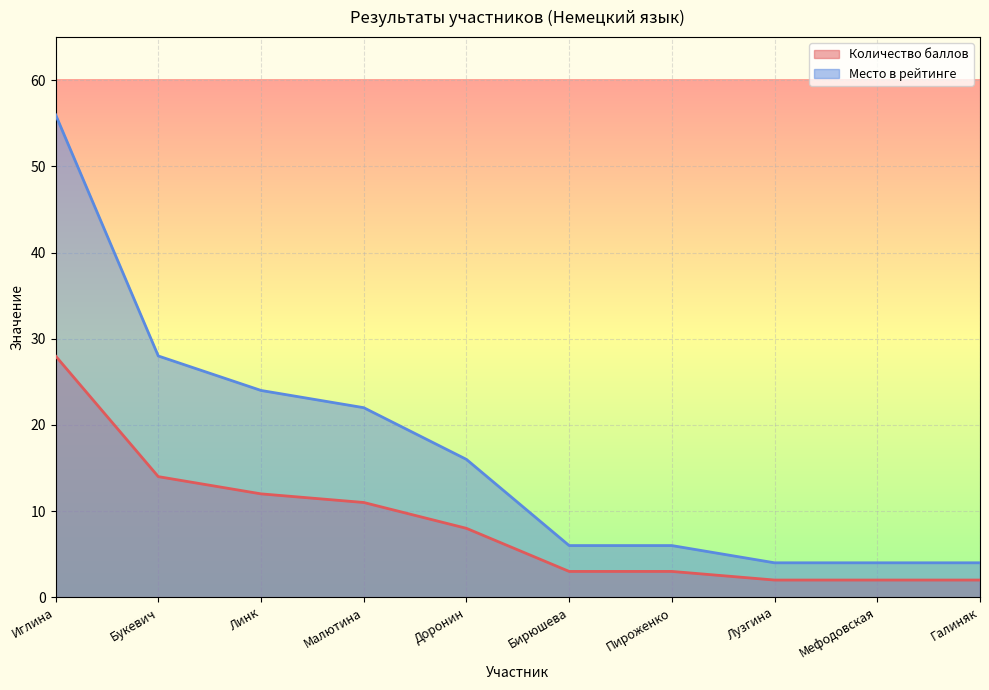

What is the difference between the maximum and minimum values in the Количество баллов series?

26